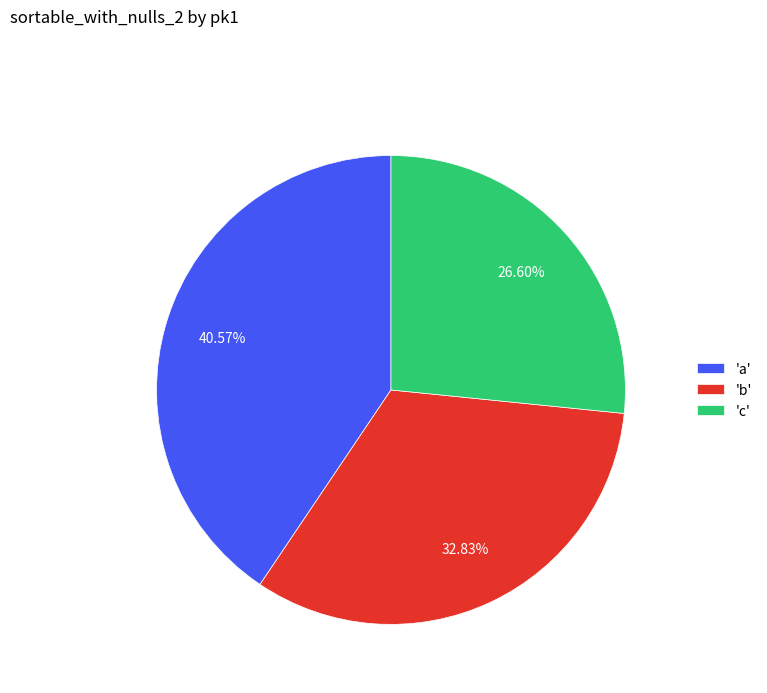

What is the ratio of the value at 'a' to the value at 'b'?

1.2